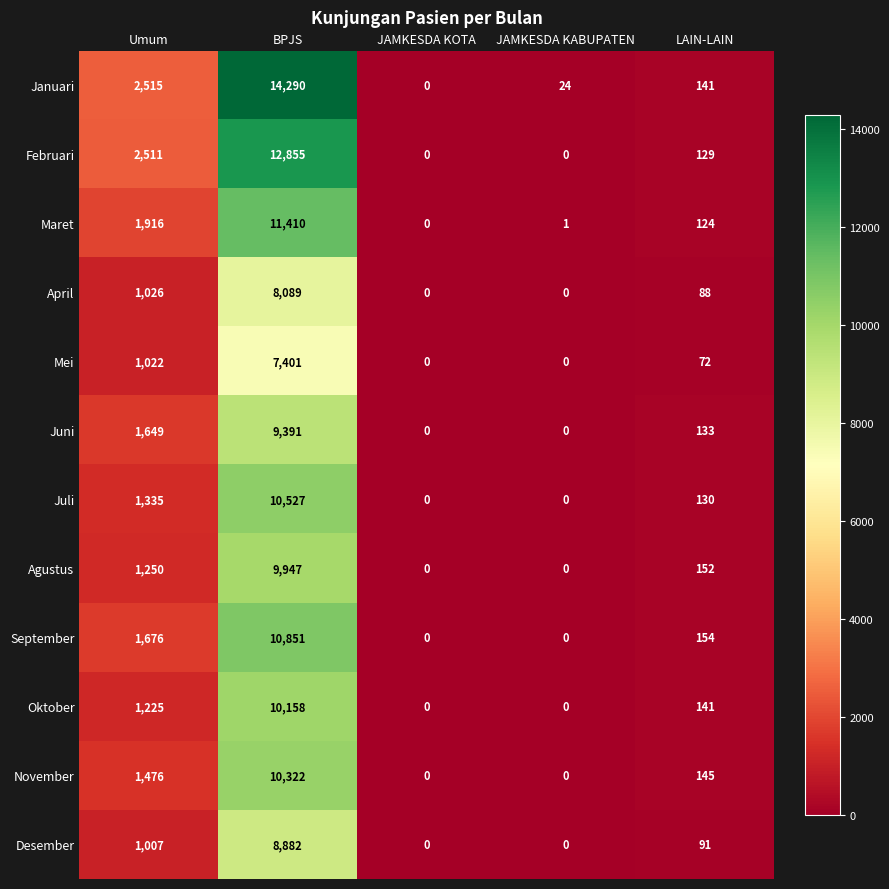

At which category is the sum across all series the highest?

BPJS